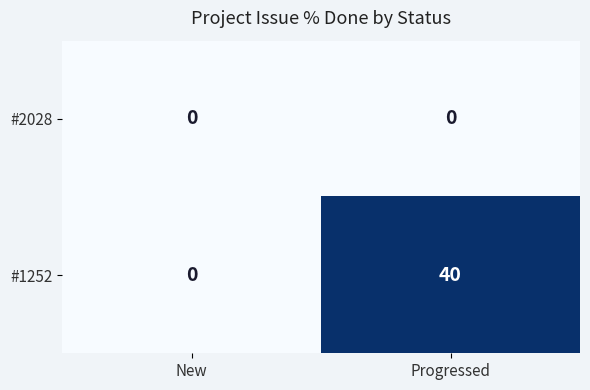

What is the difference between the highest and lowest values at Progressed?

40